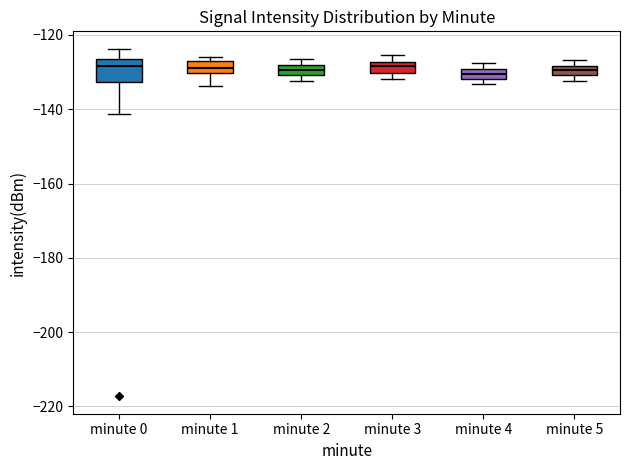

Where is the lower edge of the box for minute 2 on the y-axis? The values are not printed on the chart, so give them approximately, as read against the axis.

-130